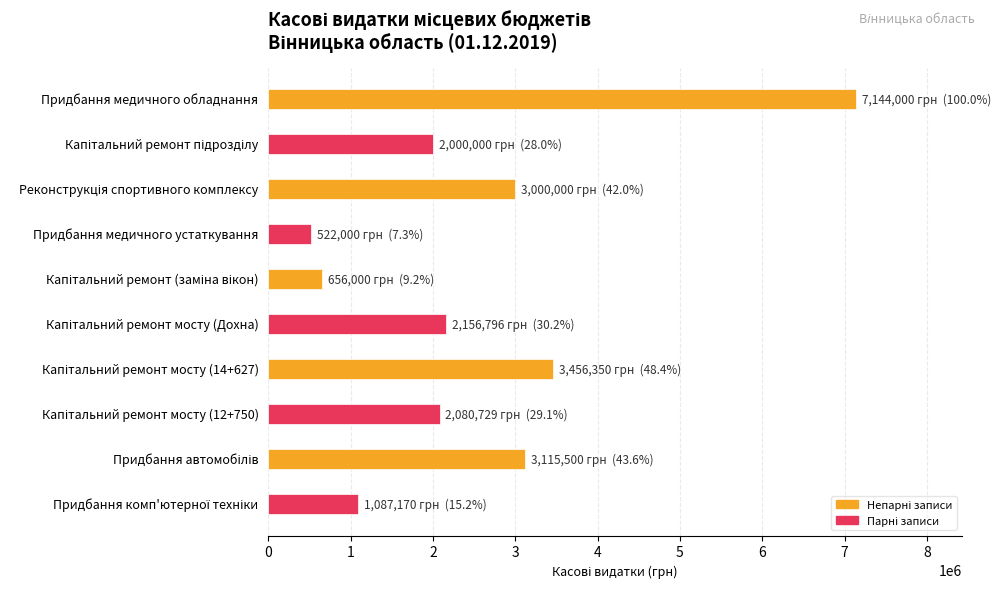

What is the difference between the maximum and minimum values?

6622000